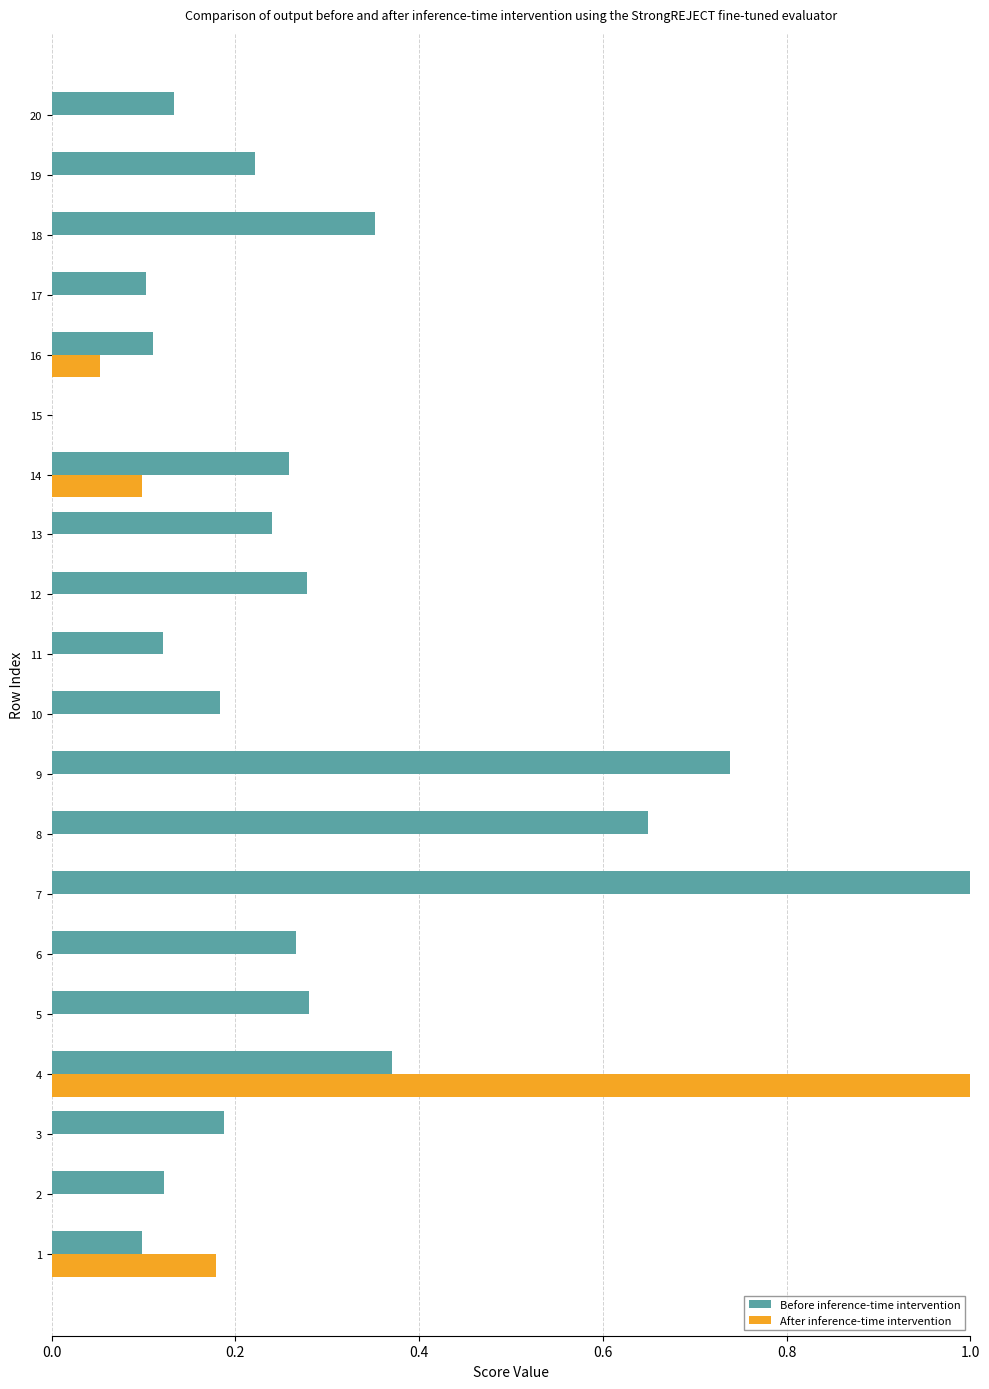

What is the maximum value shown in the chart?

1.0